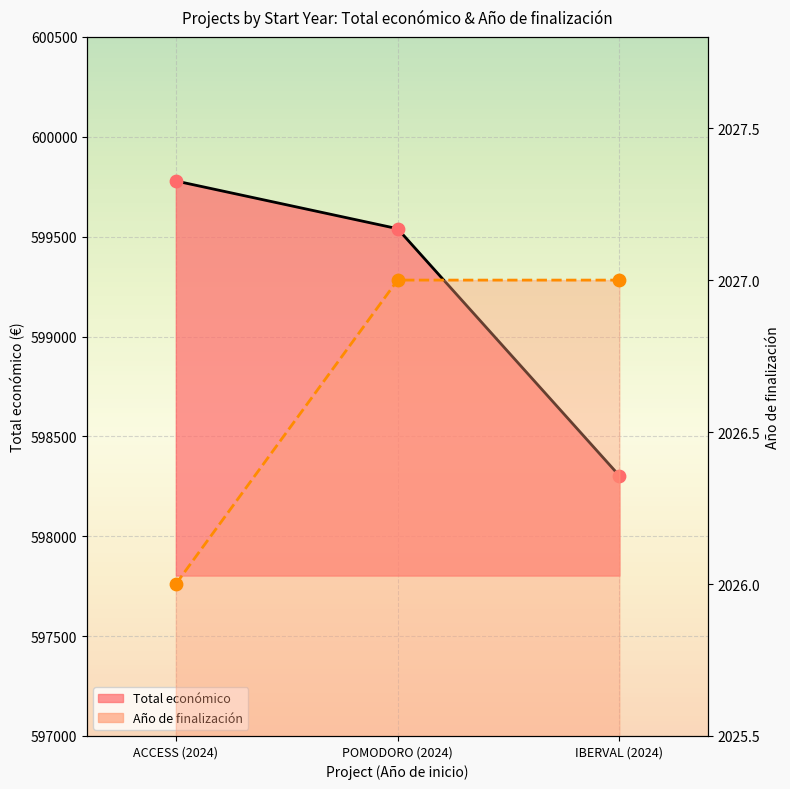

Is the value of Total económico at ACCESS (2024) greater than the value of Año de finalización at IBERVAL (2024)?

Yes